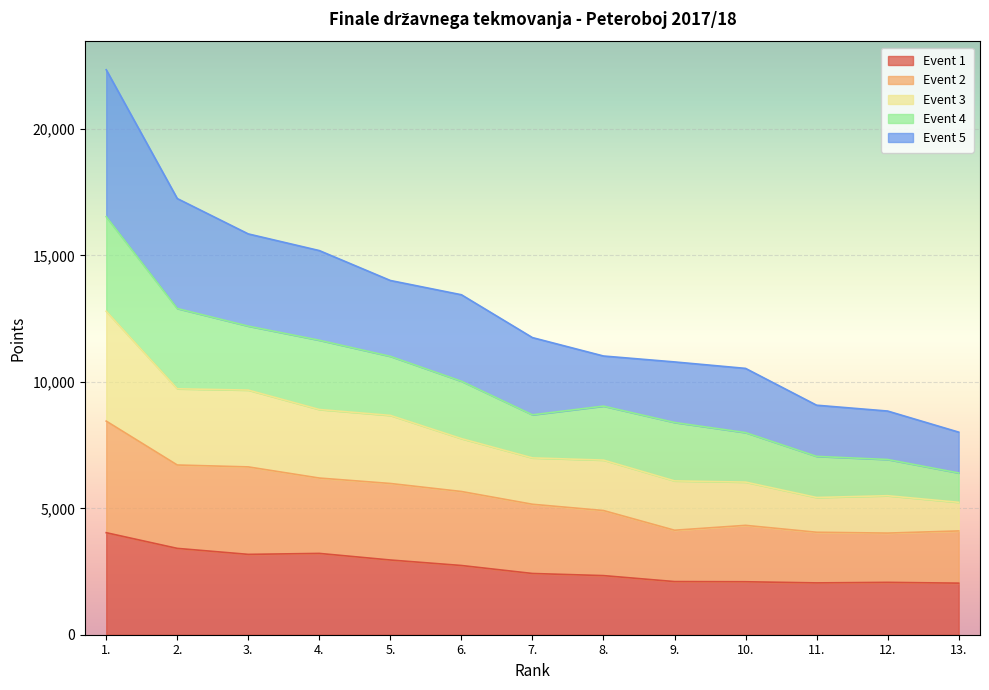

Where is the first local minimum for Event 3?

7.